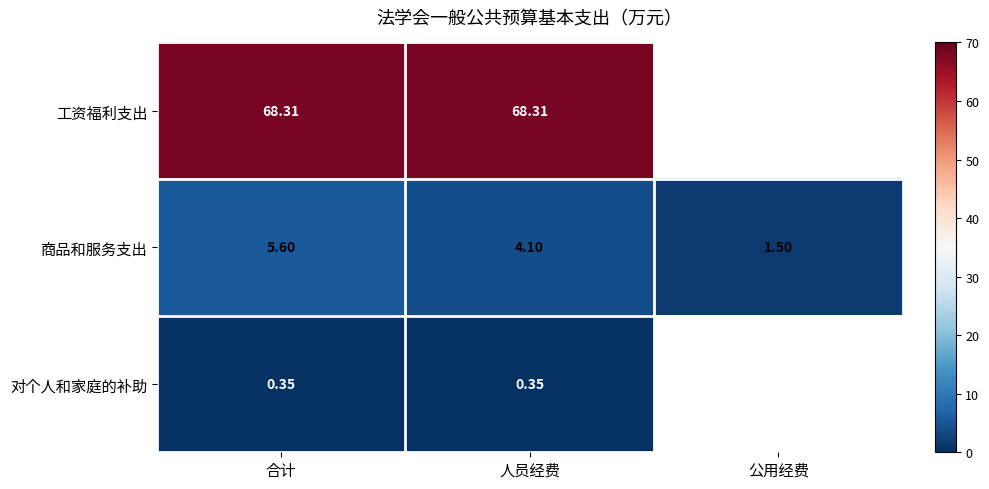

Between 人员经费 and 合计, which is larger?

人员经费